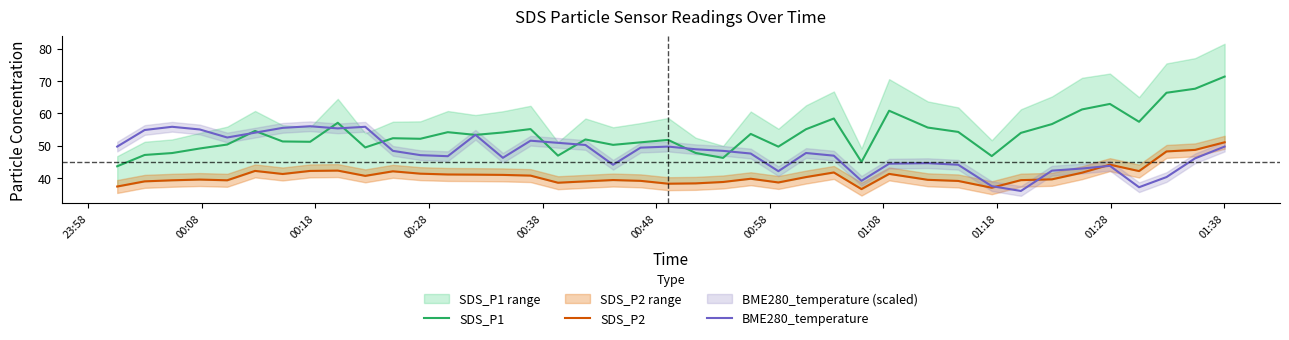

What is the maximum value for BME280_temperature?

56.0